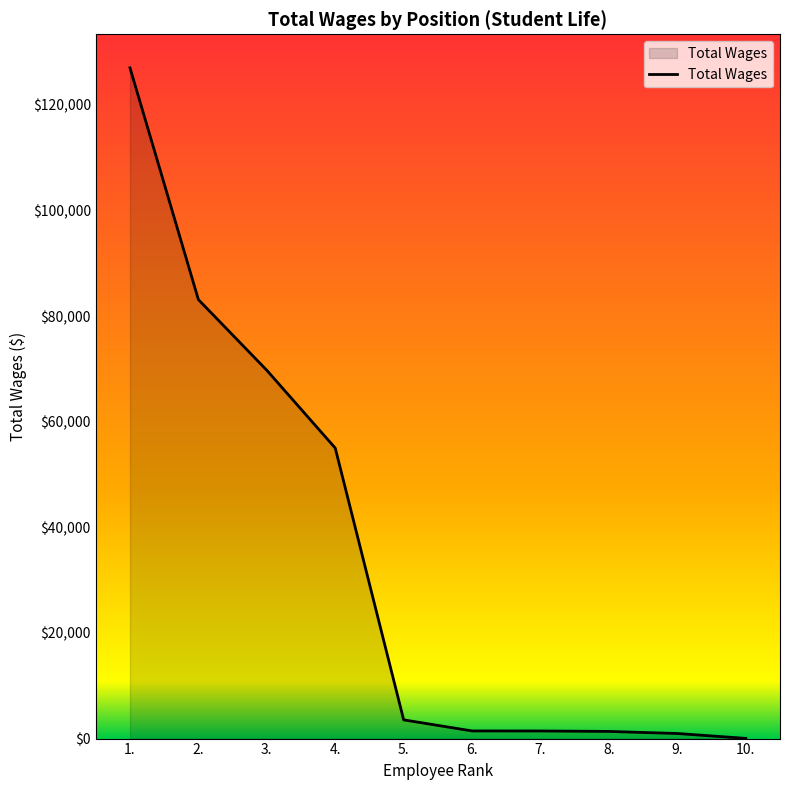

Between 5. and 2., which is larger?

2.